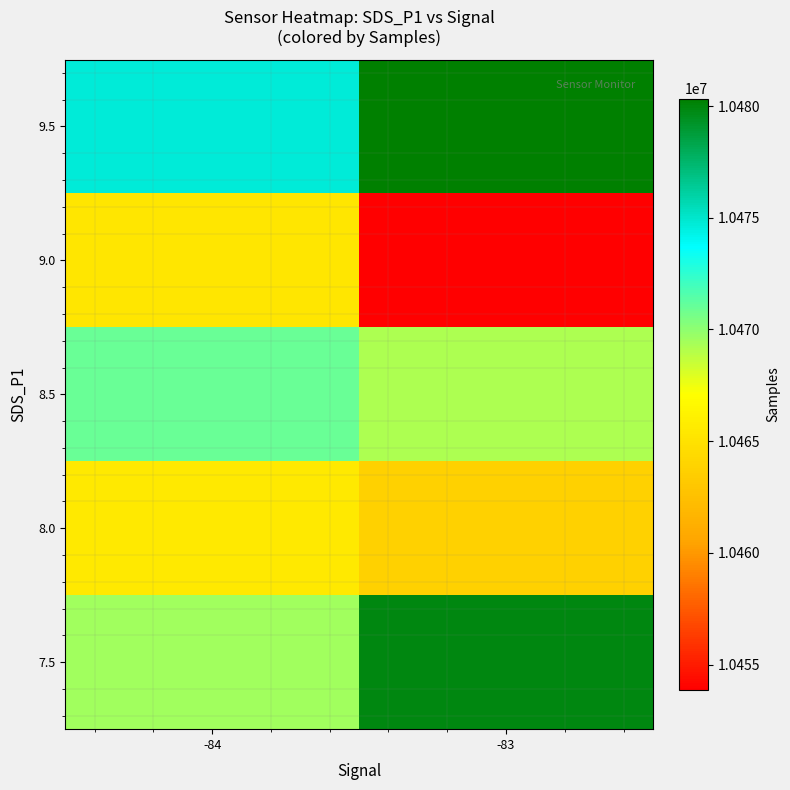

List the series in order of their overall mean, highest first.

9.5, 7.5, 8.5, 8.0, 9.0